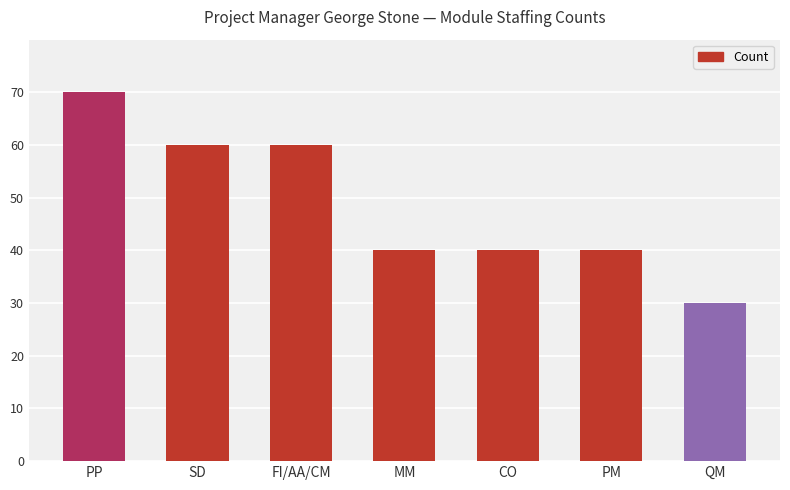

Which has a higher value, SD or PP?

PP